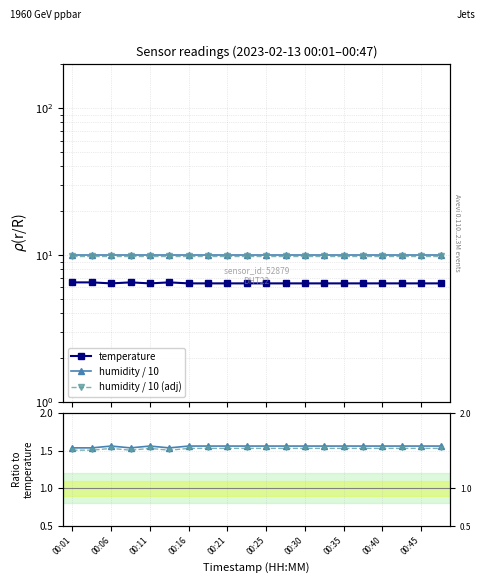

What is the minimum value for temperature?

6.4